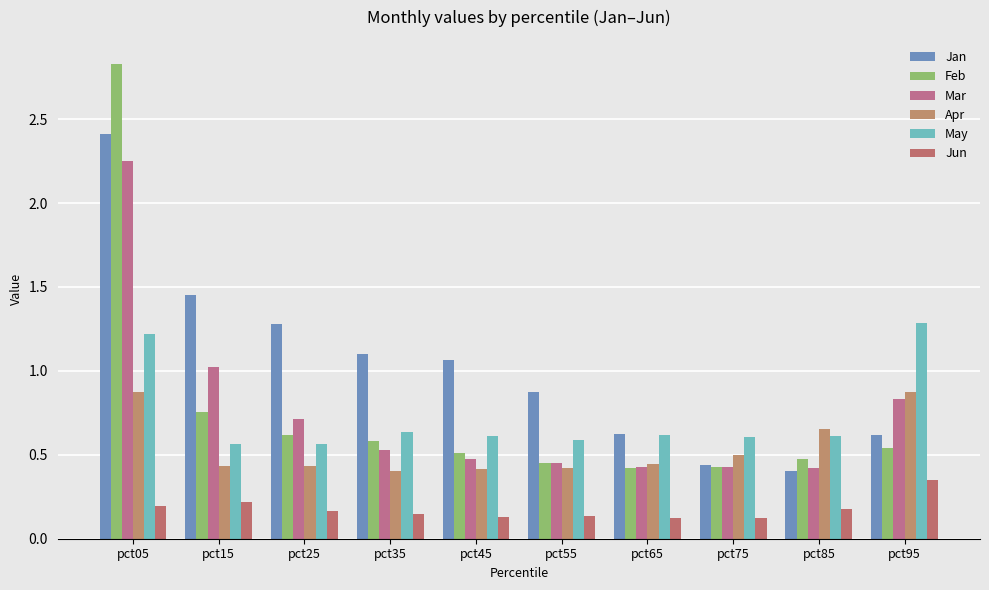

What are all the series names shown in the legend?

Jan, Feb, Mar, Apr, May, Jun